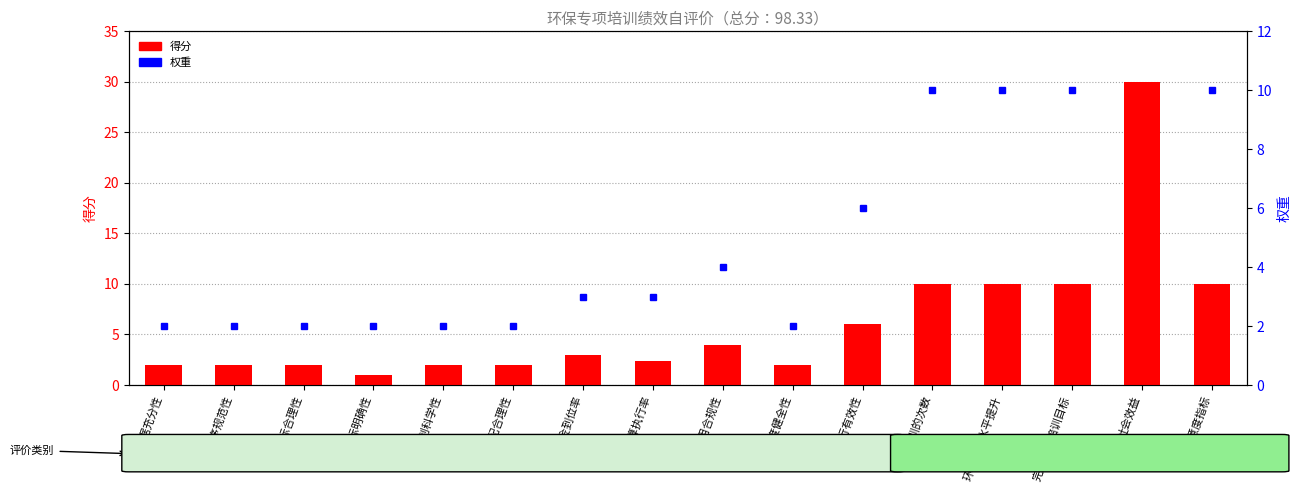

List the series in order of their overall mean, lowest first.

得分, 权重